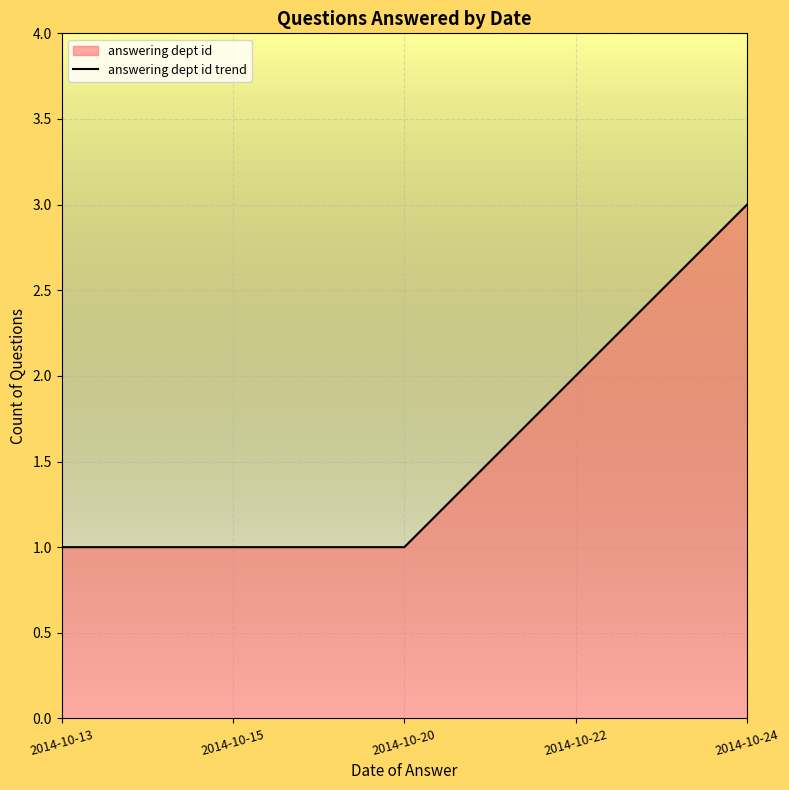

What is the difference between the values at 2014-10-22 and 2014-10-20?

1